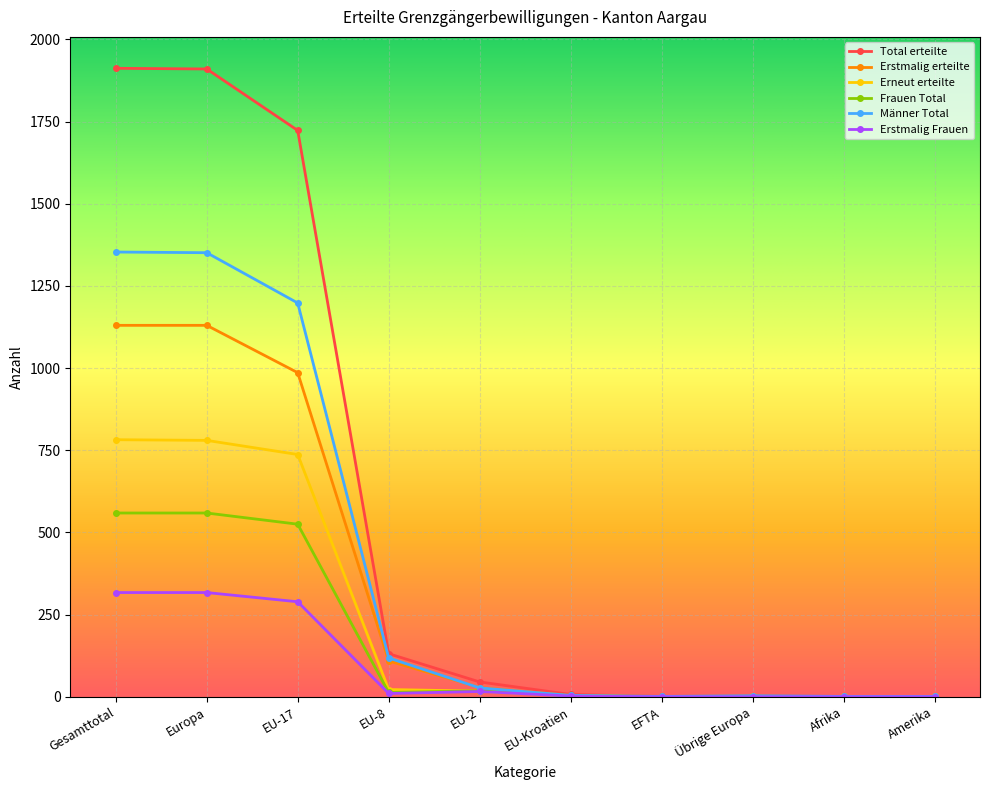

What is the label of the 5th point from the left?

EU-2